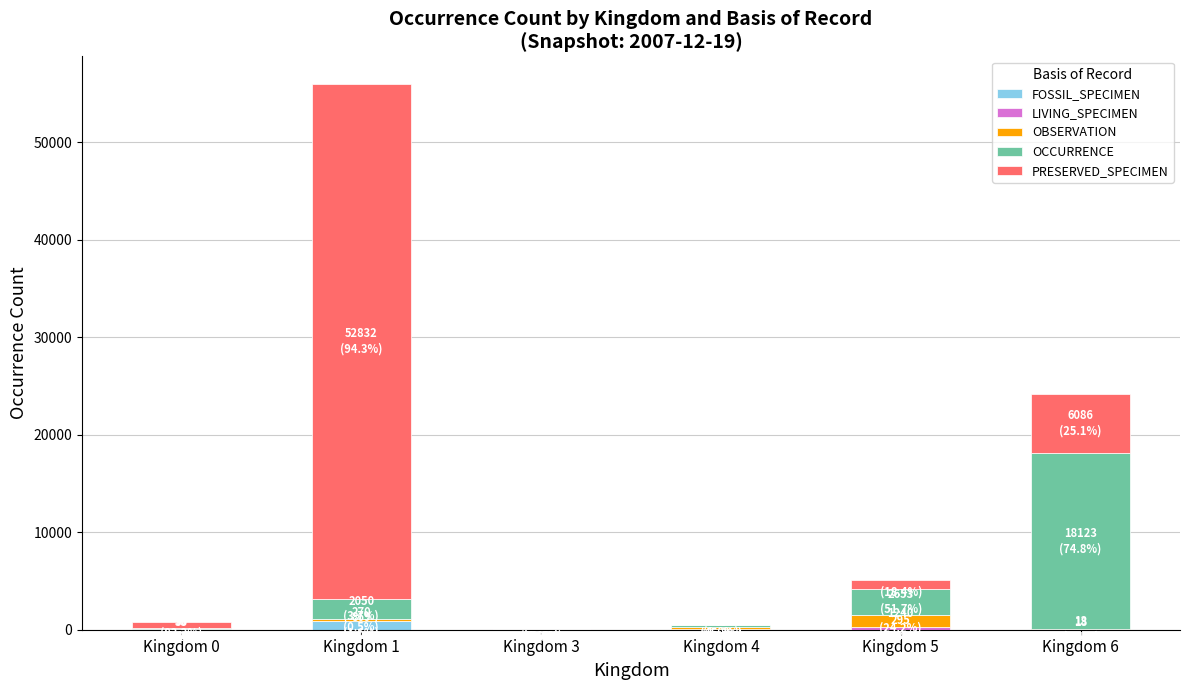

At which category is the sum across all series the highest?

Kingdom 1